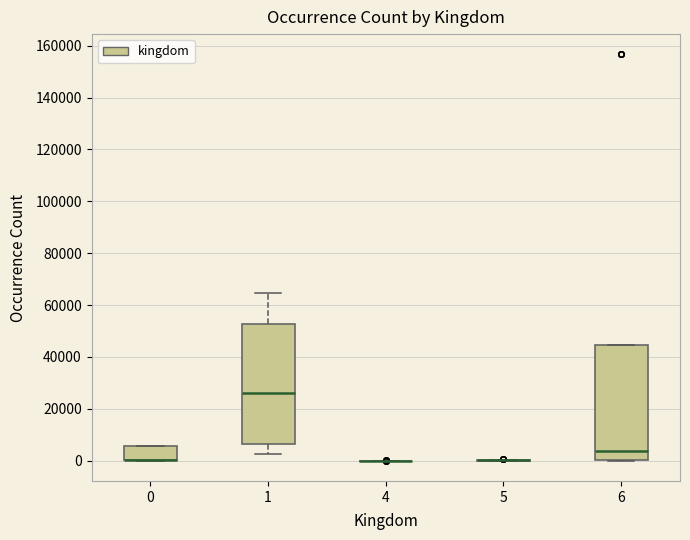

Reading left to right, transcribe this box plot: for each box, give where its median line is, the range the box spans, and where its two whiskers end, as read against the y-axis. The values are not printed on the chart, so give them approximately, as read against the axis.

0: median 0 (drawn on the box's lower edge), box 0 to 6000, whiskers 0 to 6000
1: median 26000, box 6000 to 52000, whiskers 2000 to 64000
4: box collapsed to a line at 0, whiskers 0 to 0
5: box collapsed to a line at 0, whiskers 0 to 0
6: median 4000, box 0 to 44000, whiskers 0 to 44000